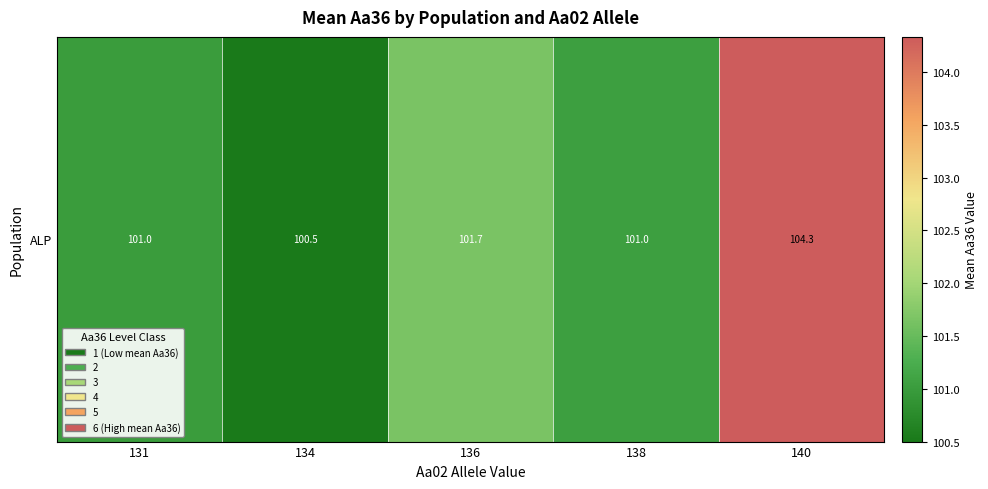

Which has a higher value, 134 or 131?

131